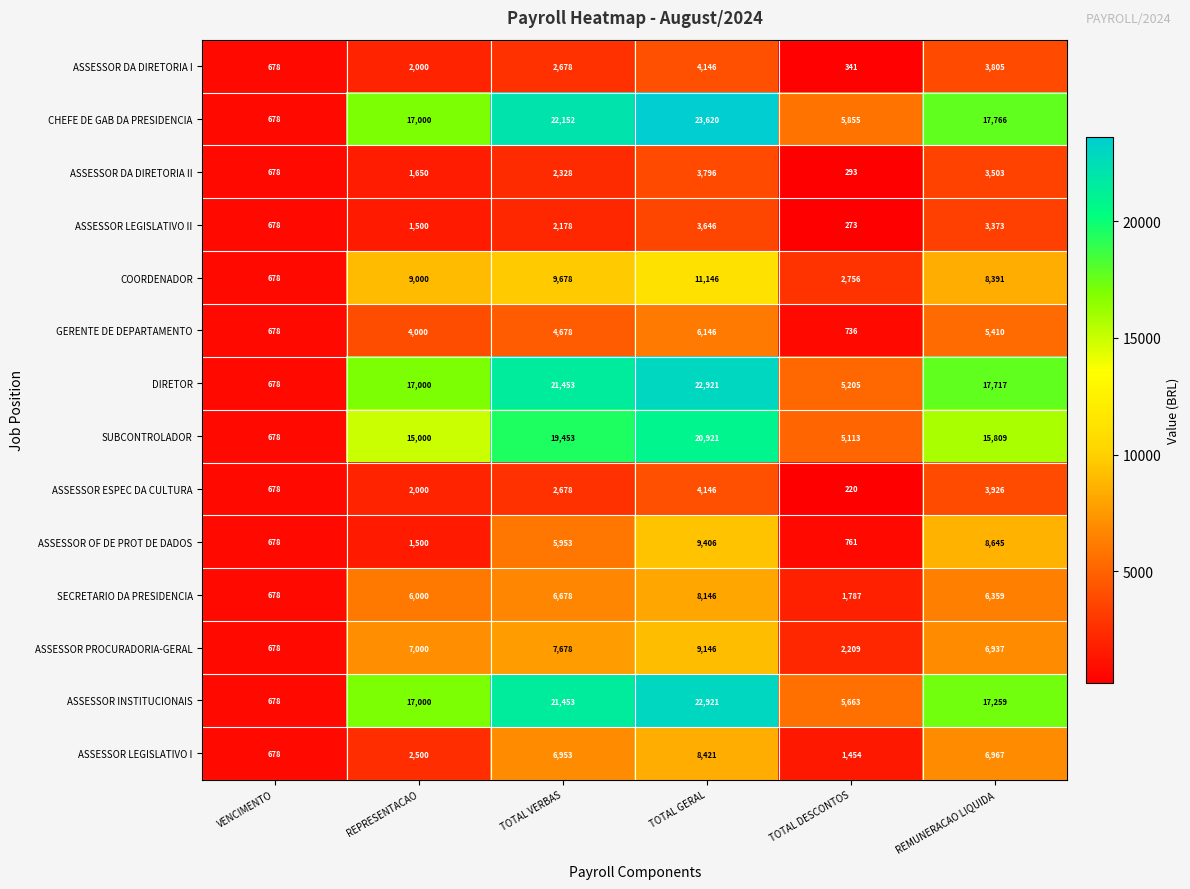

What is the difference between the ASSESSOR DA DIRETORIA I values at TOTAL DESCONTOS and VENCIMENTO?

337